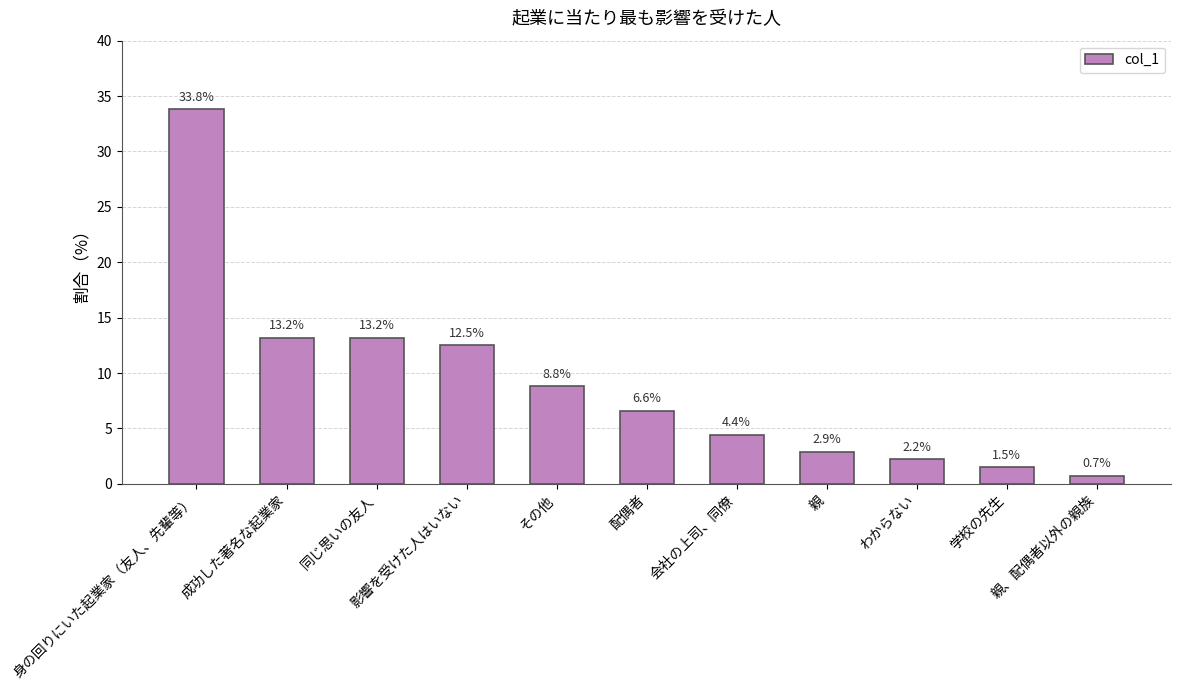

Are the bars grouped side by side (vs. stacked)?

No